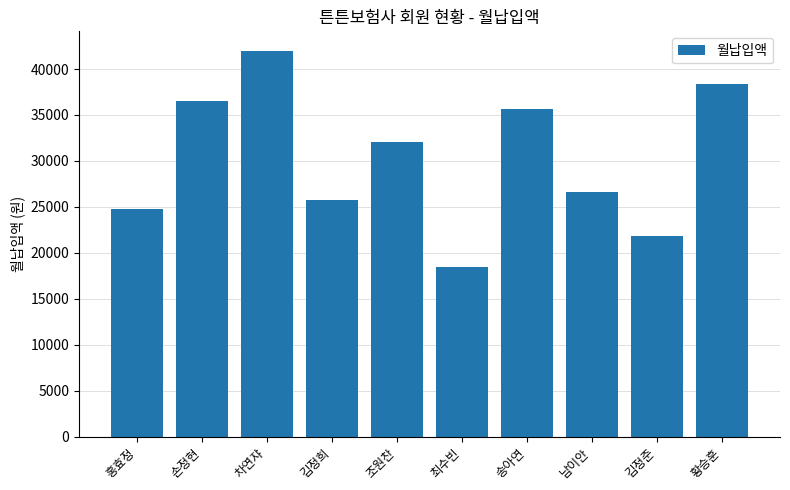

At which label is the value closest to 30250?

조원찬